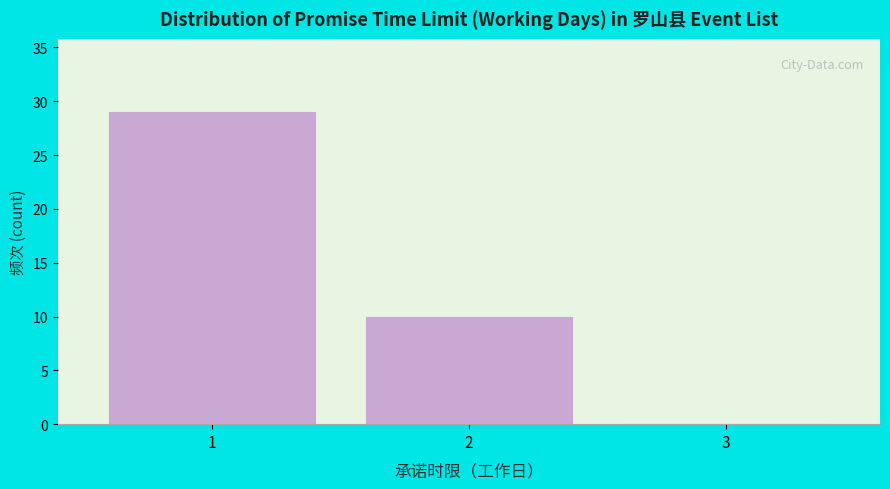

Reading right to left, what are all the values shown in this chart?

3=0	2=10	1=29